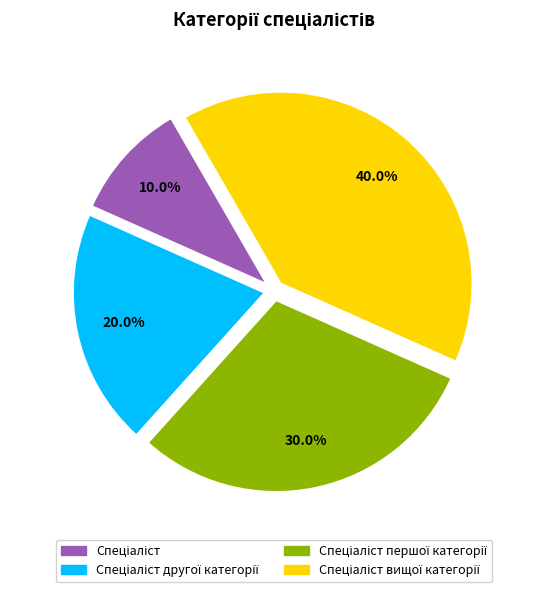

Does any single category account for the majority?

No